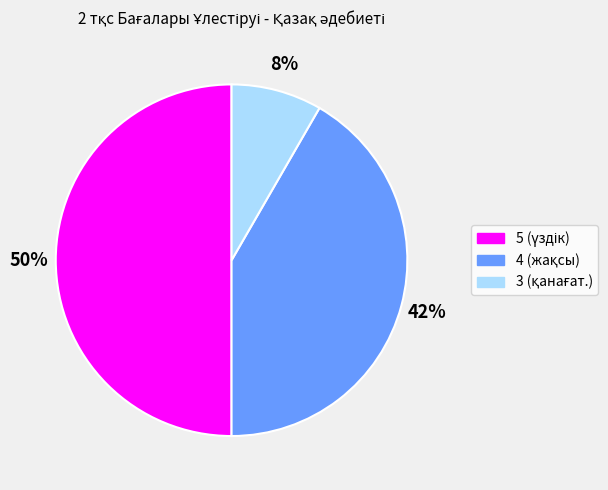

To the nearest percent, what is the difference between the largest and smallest slice percentages?

42%